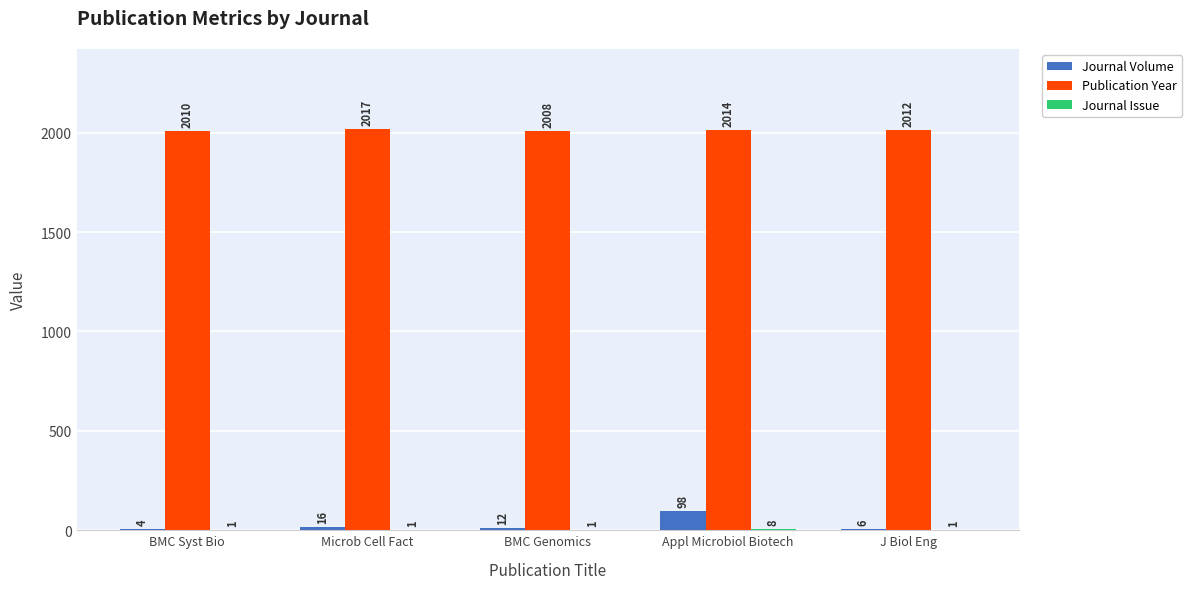

True or false: Publication Year has a value of 603 at Appl Microbiol Biotech.

False